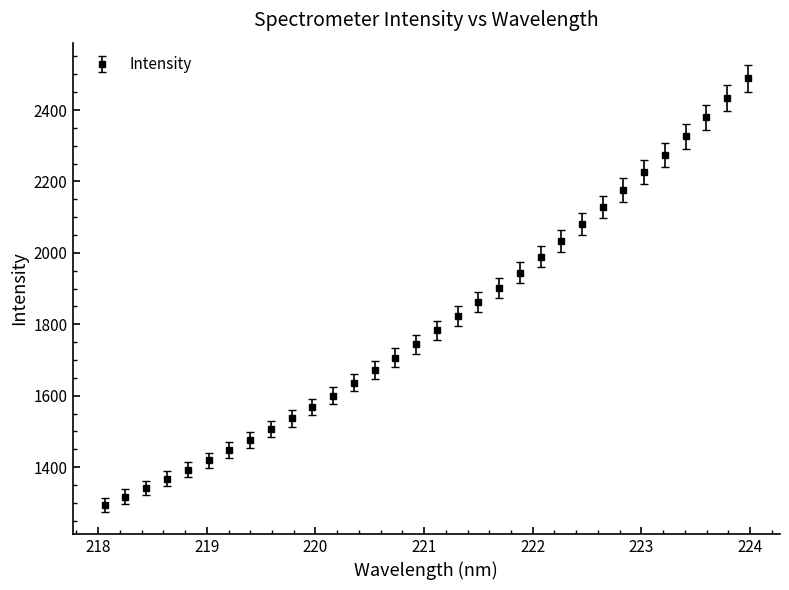

What is the difference between the maximum and minimum values?

1193.6